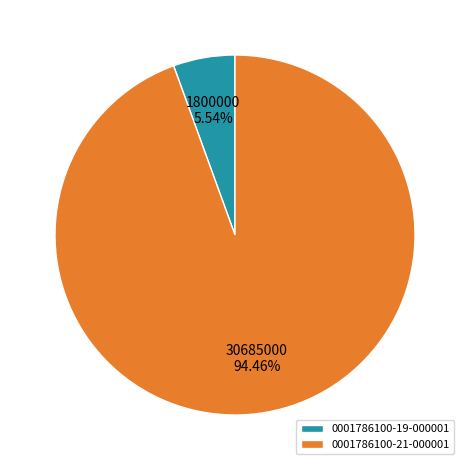

What percentage do 0001786100-19-000001 and 0001786100-21-000001 together represent?

100.0%